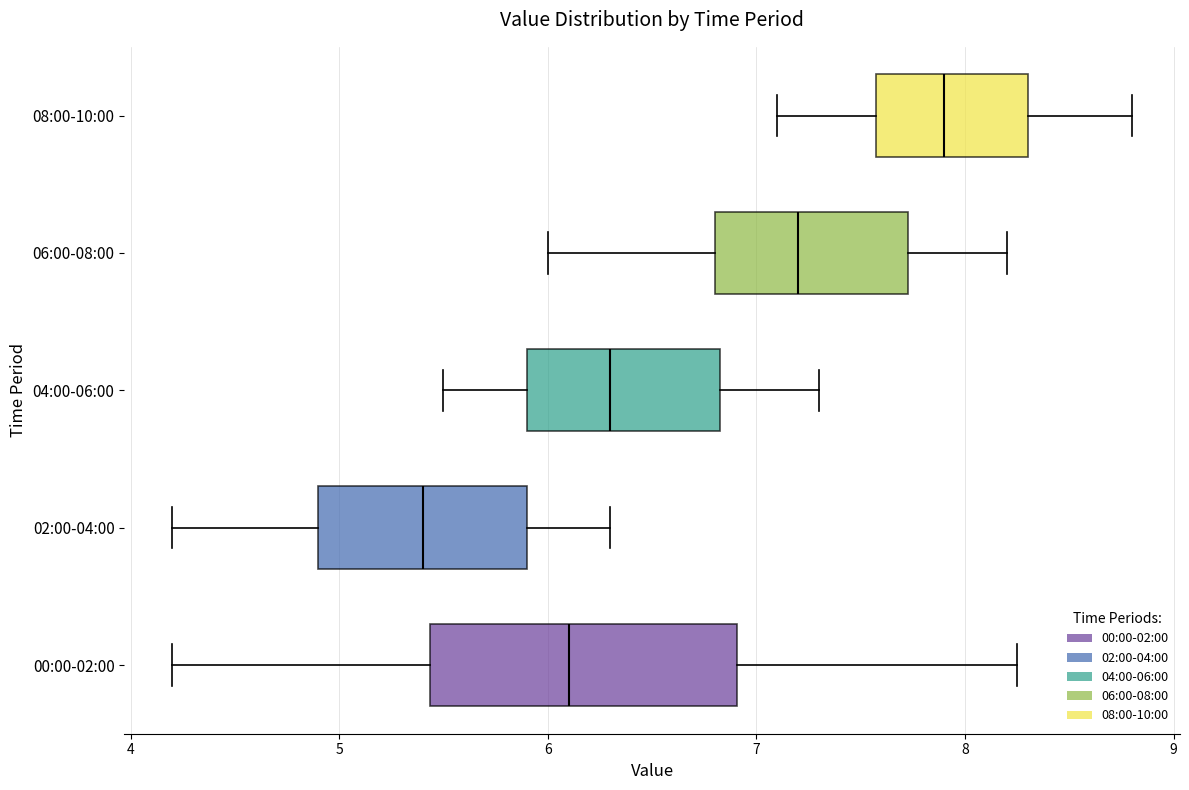

Reading bottom to top, read every box against the x-axis: the position of its median line, the range the box covers, and the ends of its whiskers. The values are not printed on the chart, so give them approximately, as read against the axis.

00:00-02:00: median 6.1, box 5.4 to 6.9, whiskers 4.2 to 8.3
02:00-04:00: median 5.4, box 4.9 to 5.9, whiskers 4.2 to 6.3
04:00-06:00: median 6.3, box 5.9 to 6.8, whiskers 5.5 to 7.3
06:00-08:00: median 7.2, box 6.8 to 7.7, whiskers 6.0 to 8.2
08:00-10:00: median 7.9, box 7.6 to 8.3, whiskers 7.1 to 8.8